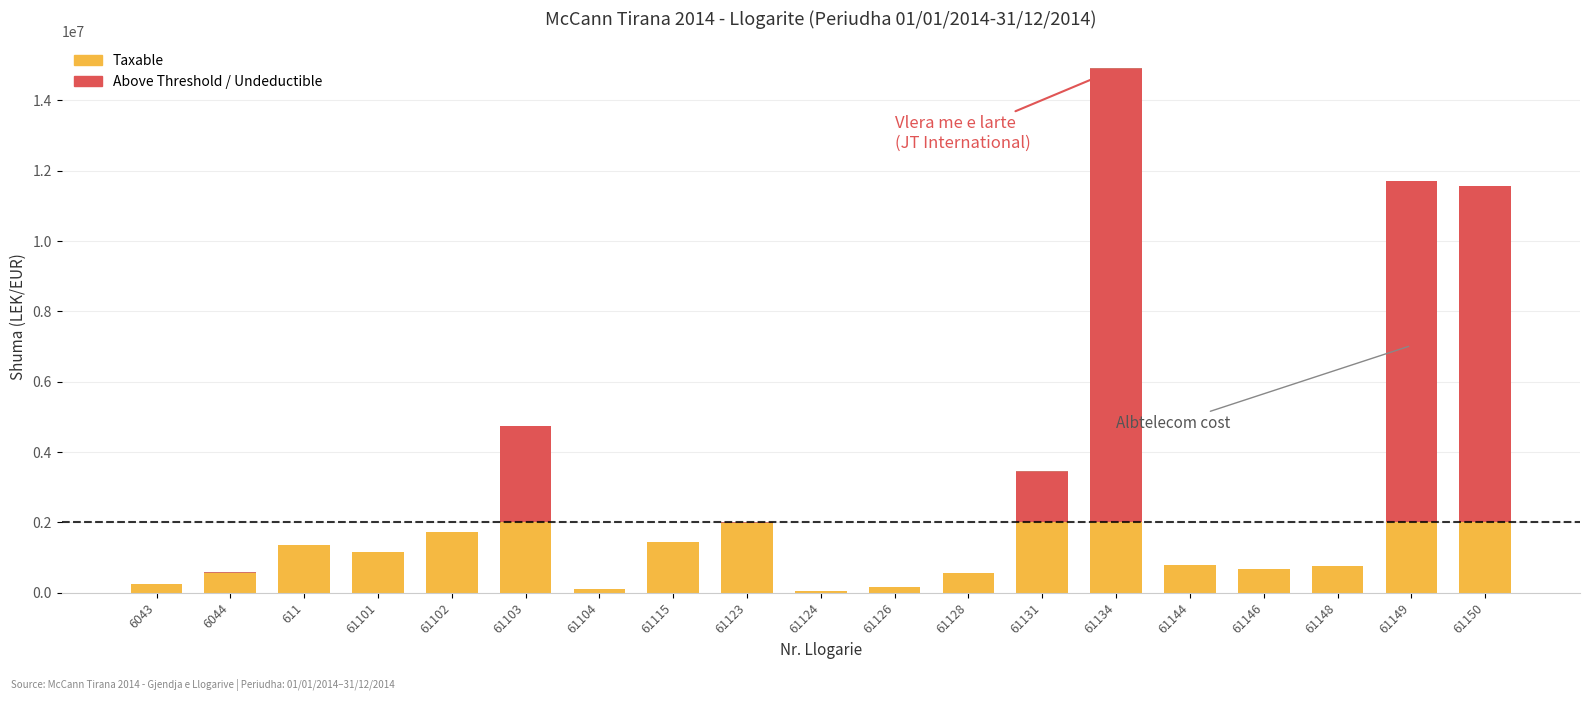

Which label corresponds to the smallest value in the chart?

6043